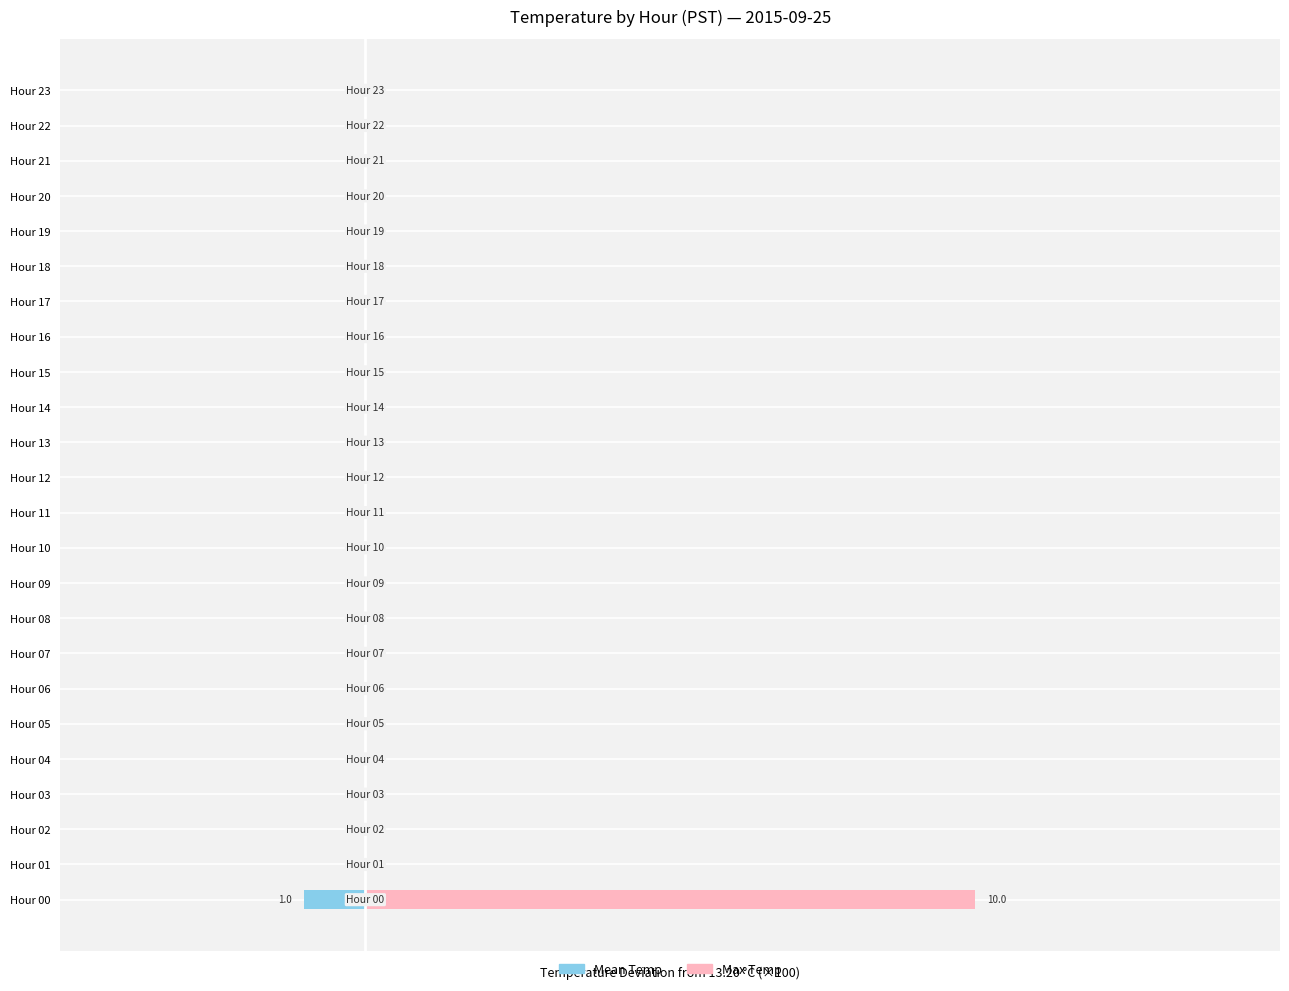

Between Hour 11 and Hour 06, which is larger?

Hour 11